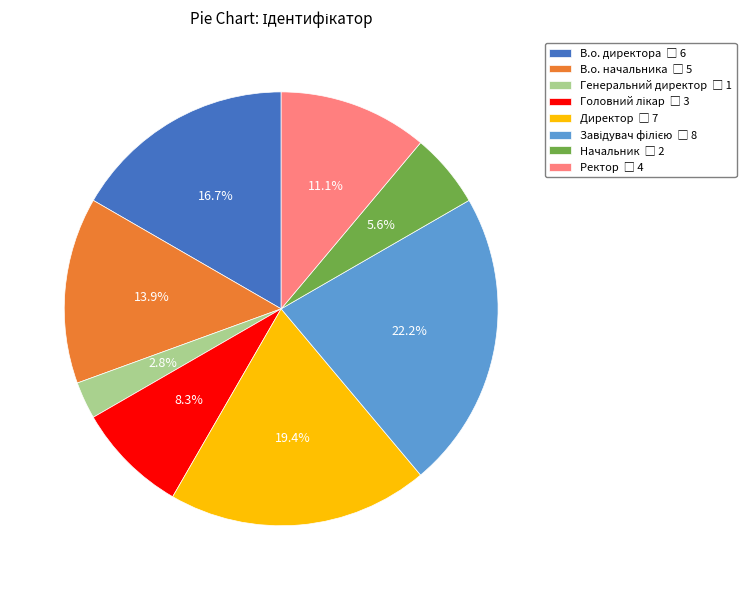

Count the number of slices in the pie.

8